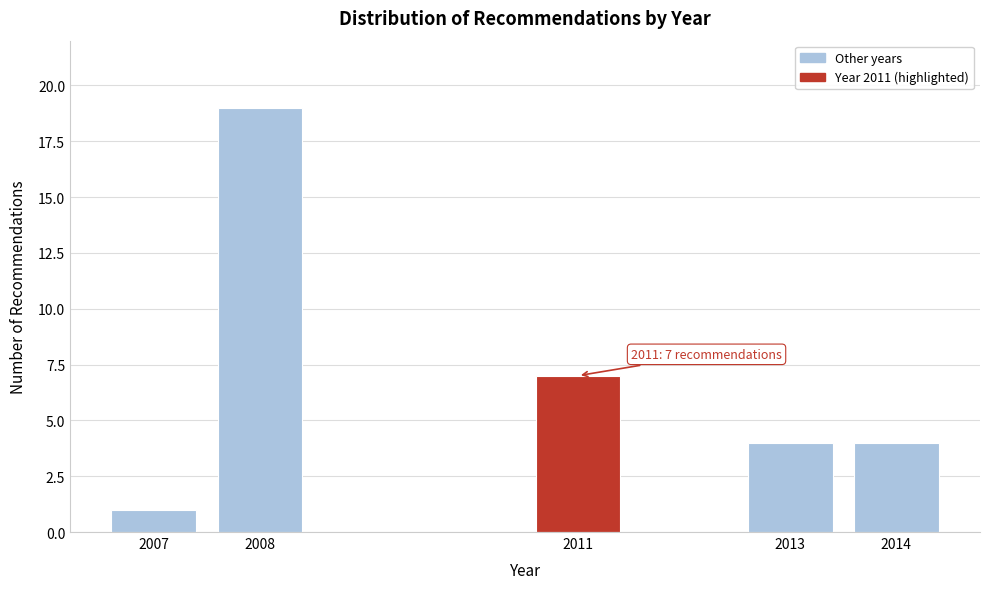

Reading left to right, what are all the values shown in this chart?

1	19	7	4	4